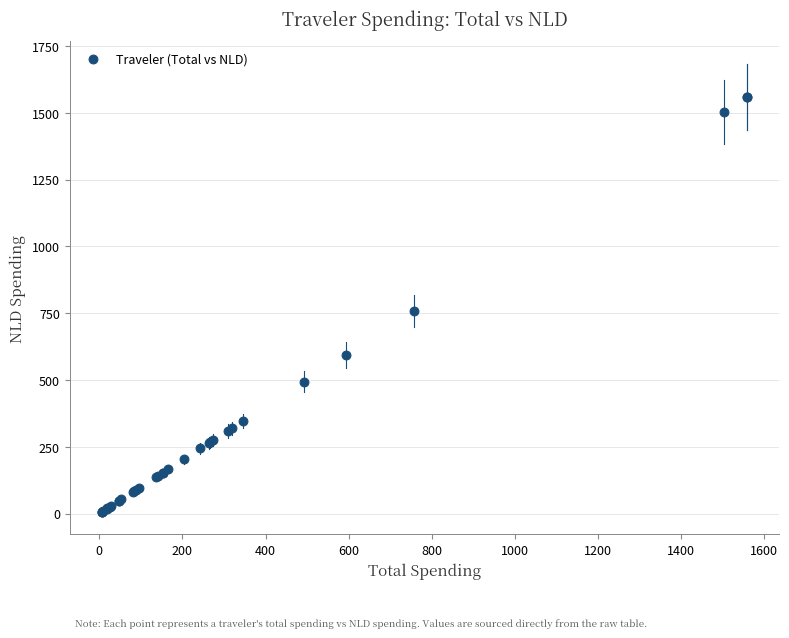

What Y value in the scatter plot is closest to 782?

758.5